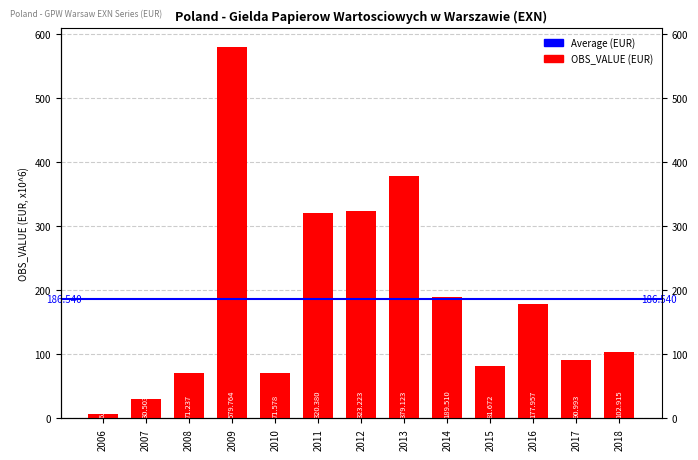

Is it true that the value at 2018 is 102.9?

True